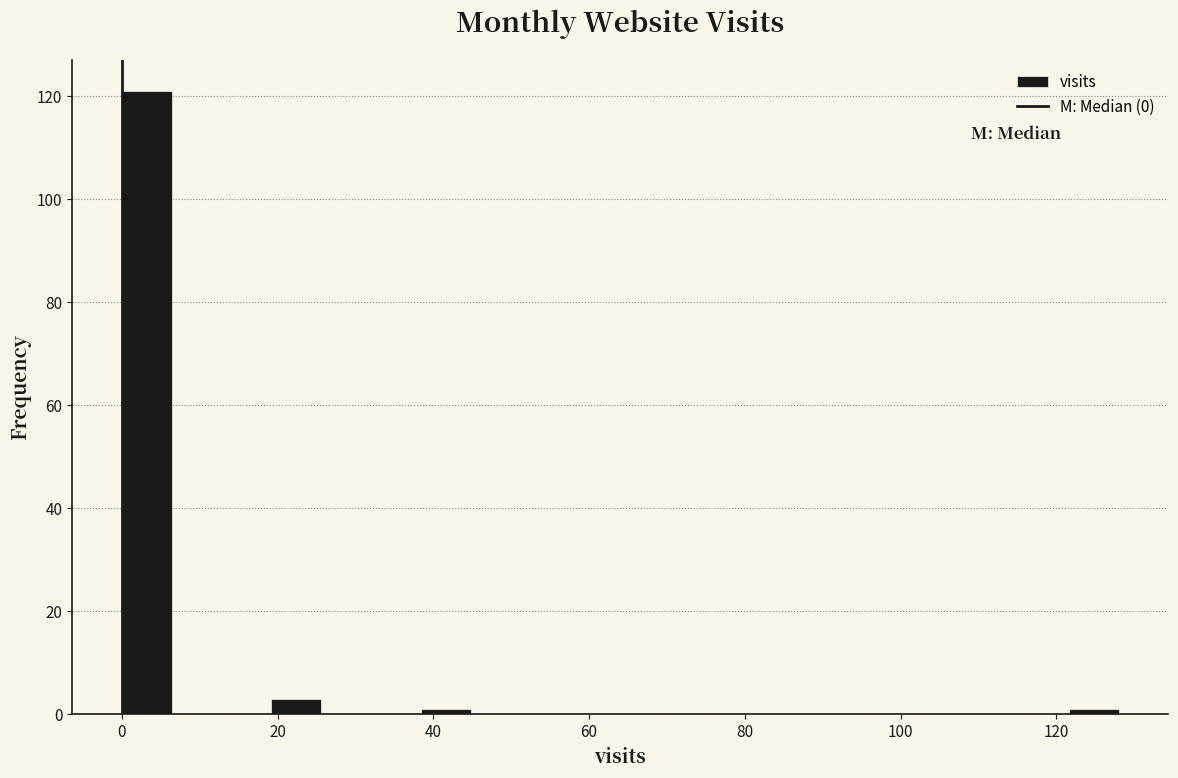

Read against the x-axis, roughly where is the centre of the tallest bar?

4